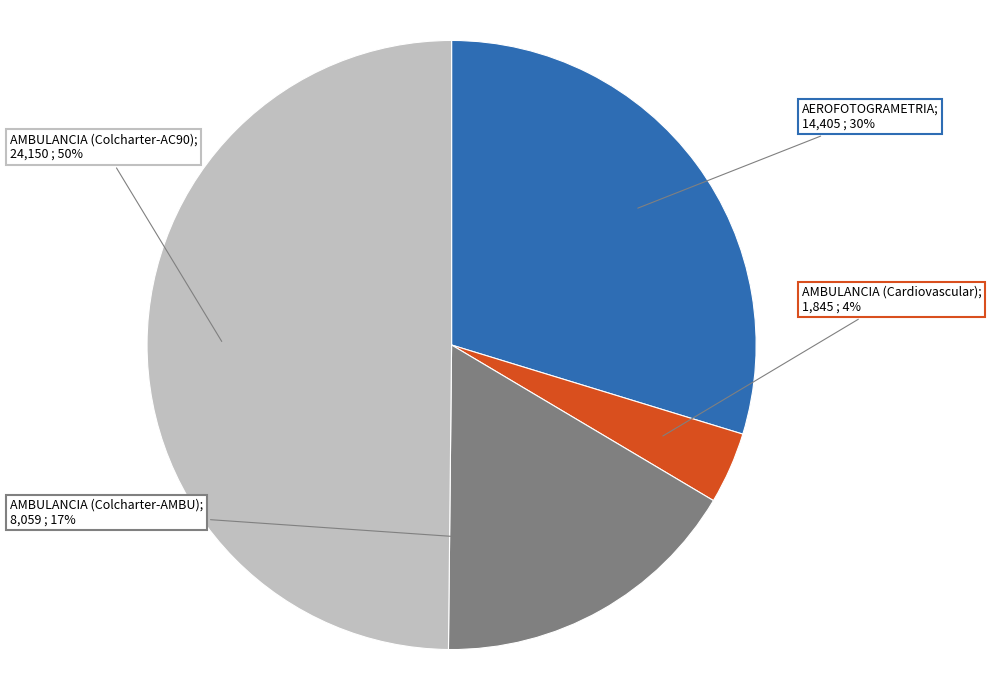

To the nearest percent, what is the difference between the largest and smallest slice percentages?

46%